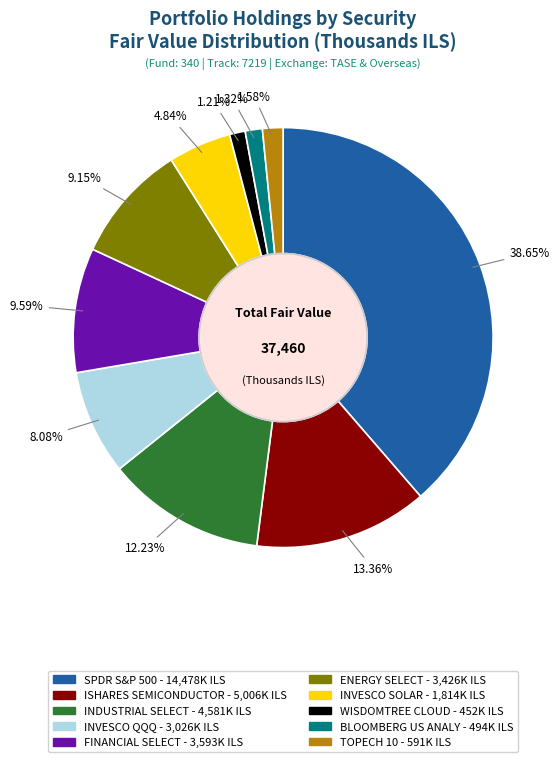

Is there any slice that represents more than half of the pie?

No